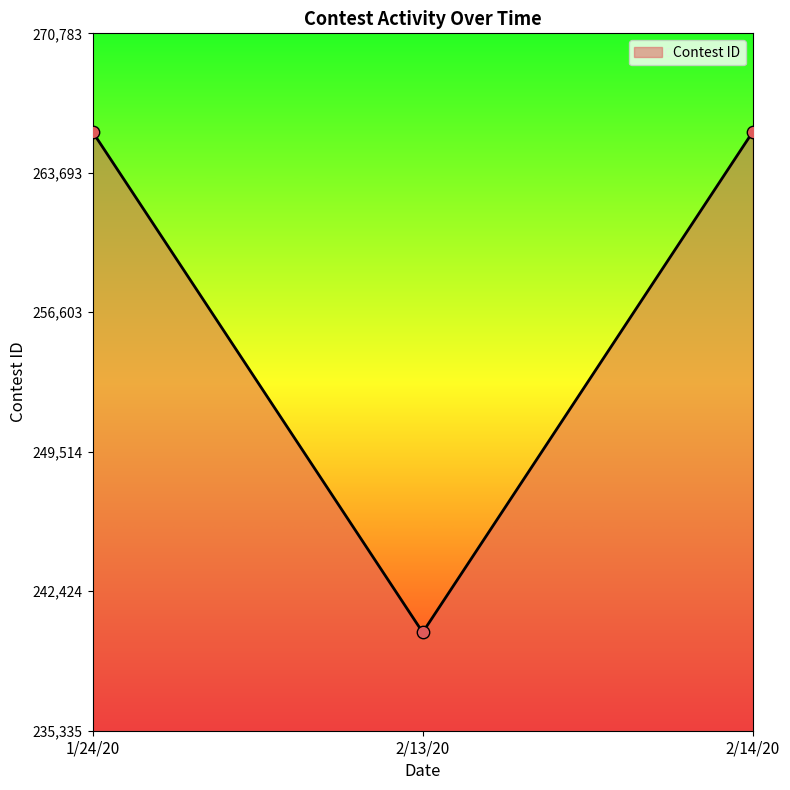

What is the change in value from 1/24/20 to 2/14/20?

+4